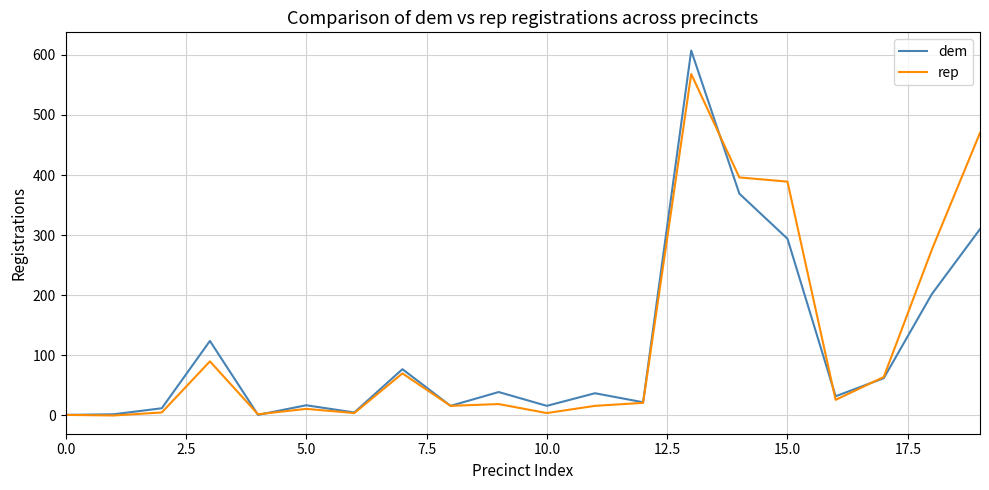

Which series has the largest range (max minus min)?

dem